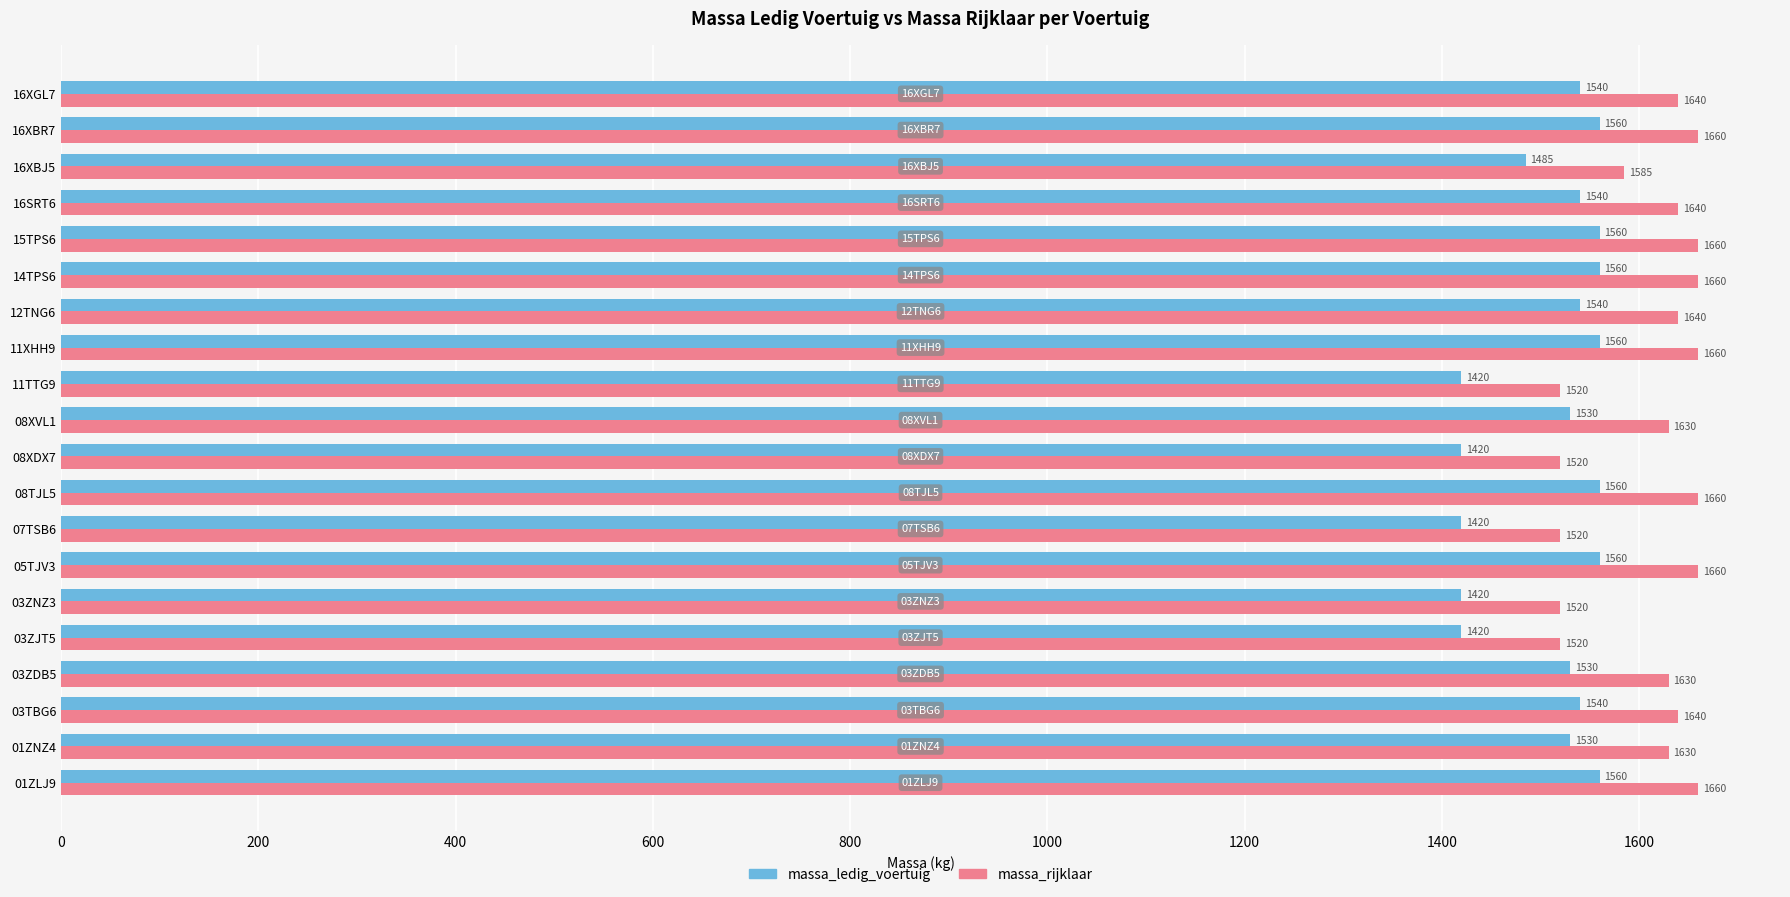

Is the value of massa_ledig_voertuig at 16XBJ5 greater than the value of massa_rijklaar at 01ZNZ4?

No